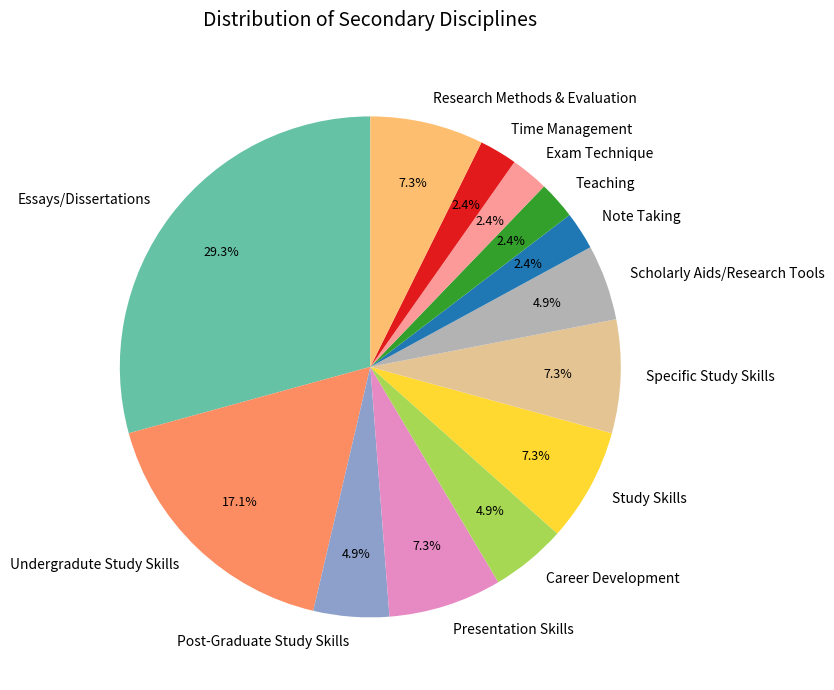

Does Teaching represent more than half of the total?

No